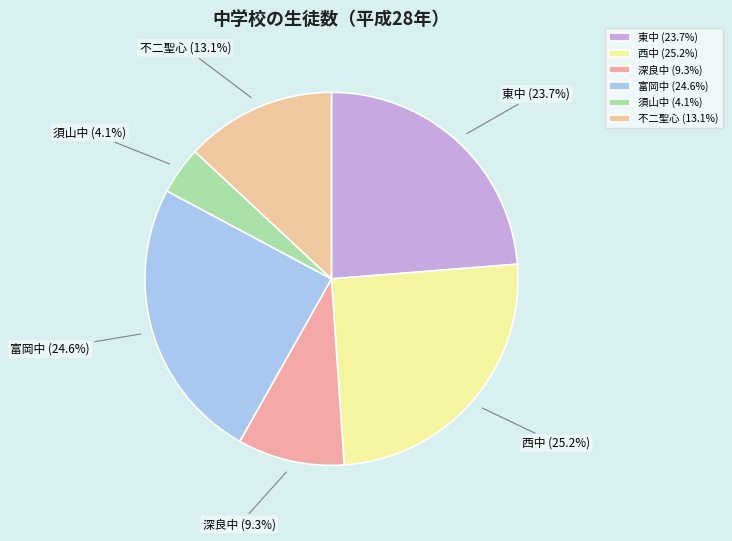

What percentage is the 東中 slice, to the nearest percent?

24%